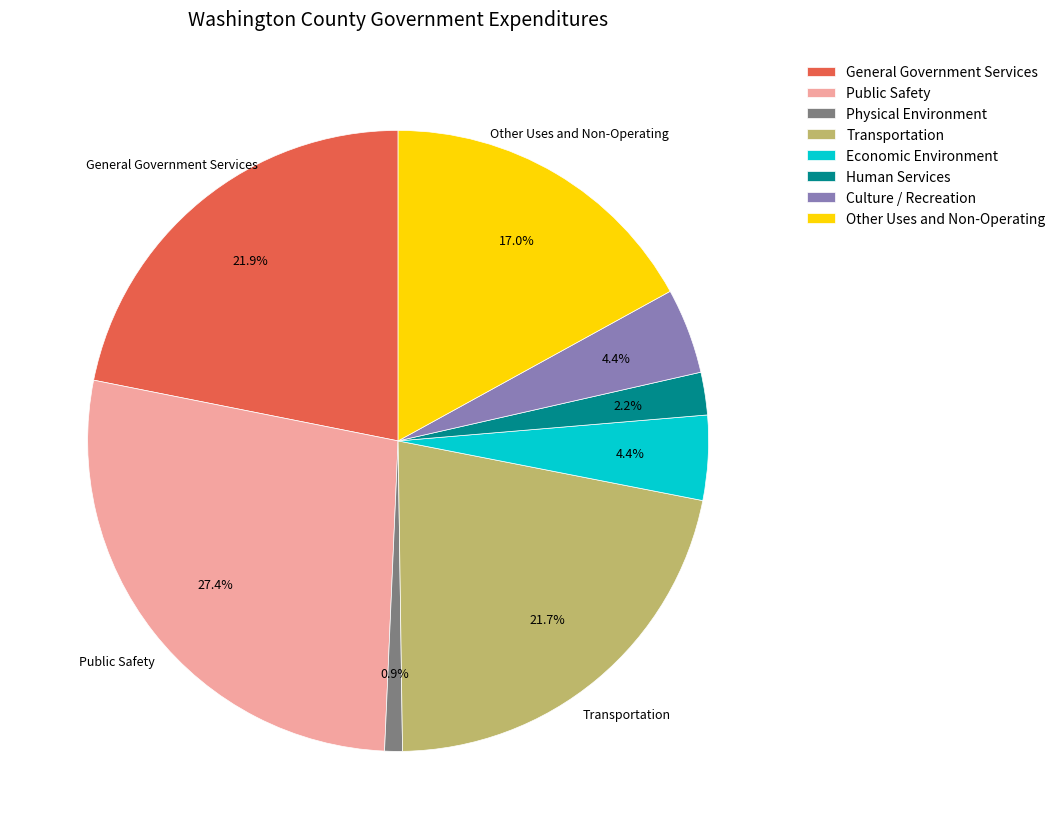

How many slices are in this pie chart?

8